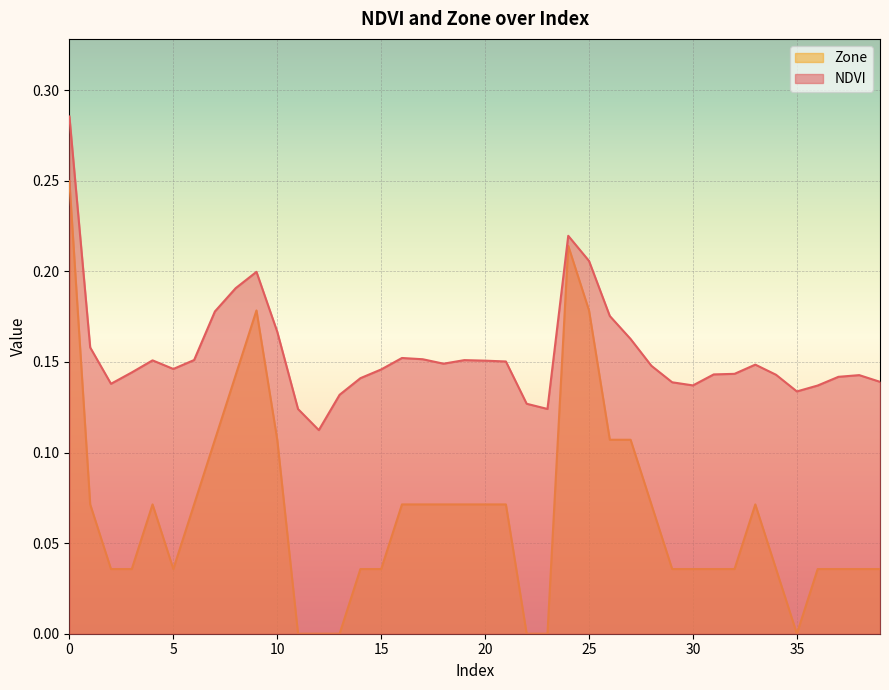

Which has a higher value, 4 or 19?

19